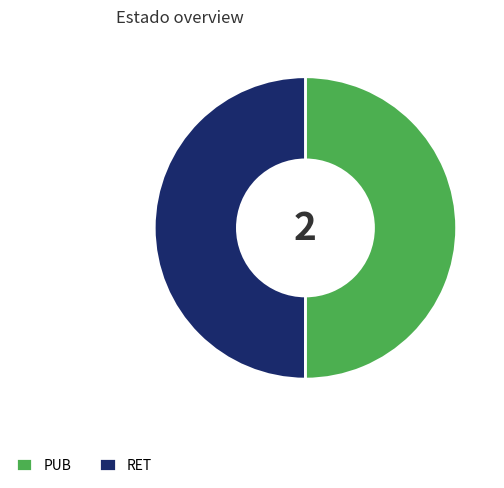

Combined, do PUB and RET account for over 50%?

Yes